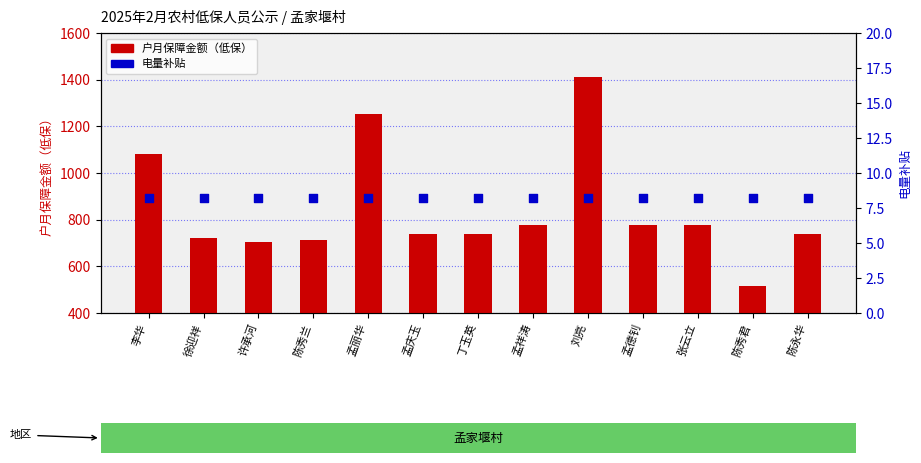

What are all the series names shown in the legend?

户月保障金额（低保）, 电量补贴